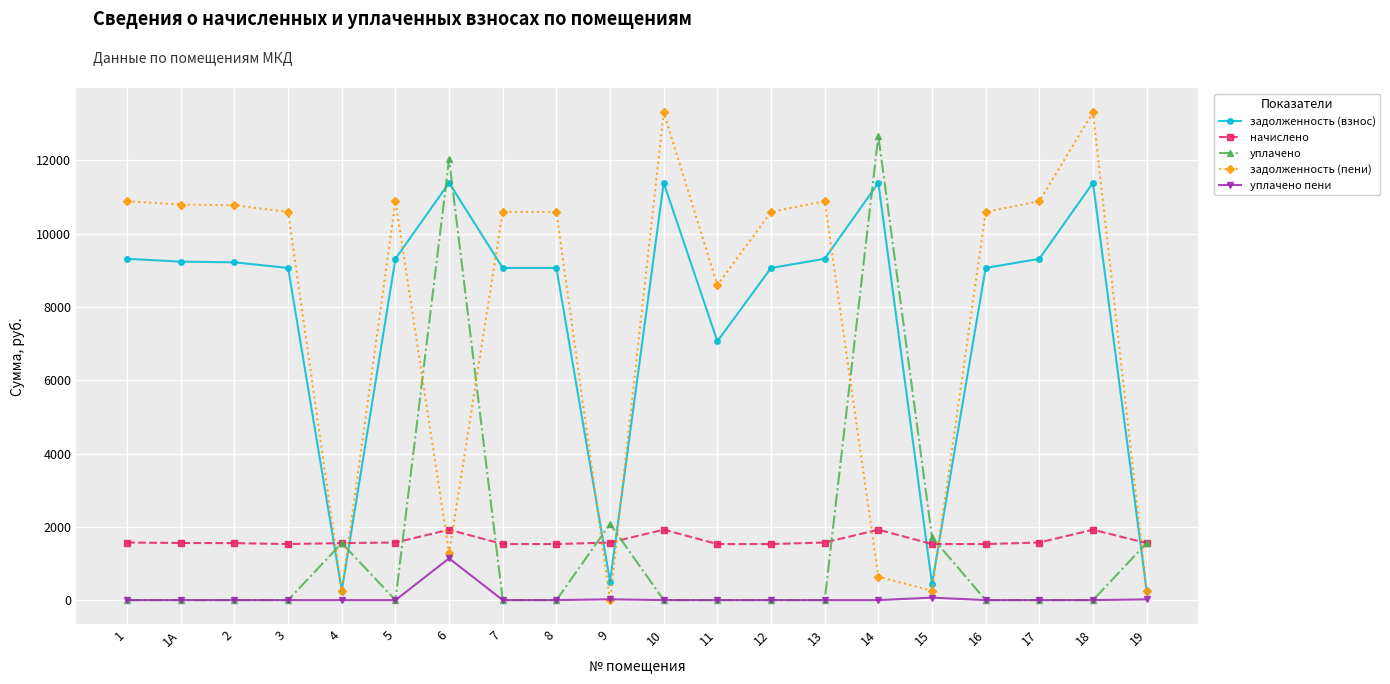

How many data points in задолженность (взнос) are less than 9216?

10